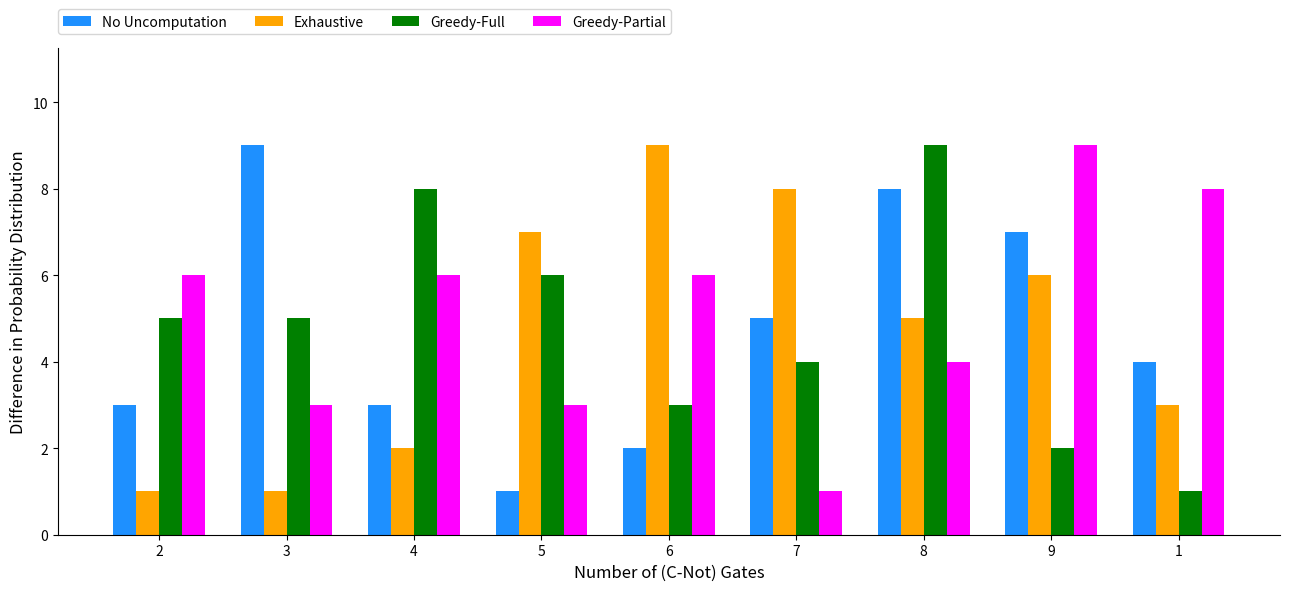

Rank the series at 6 from lowest to highest value.

No Uncomputation, Greedy-Full, Greedy-Partial, Exhaustive